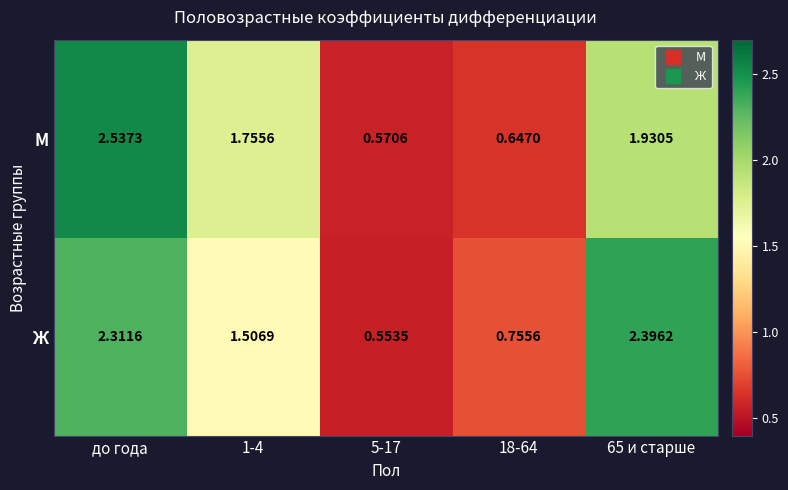

At which category is the sum across all series the highest?

до года